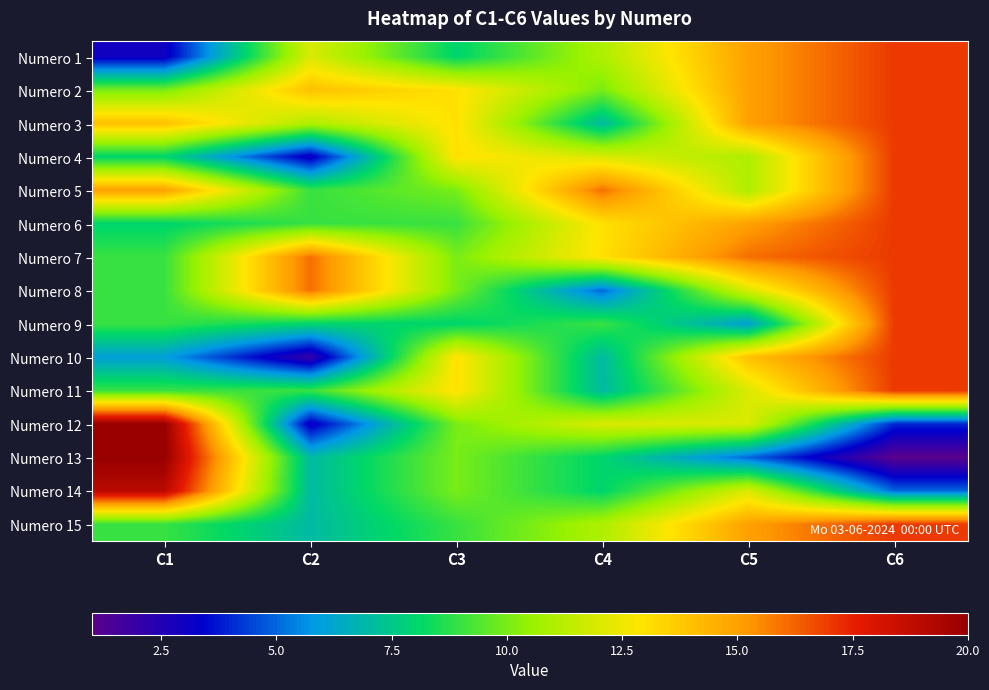

At which category is the sum across all series the highest?

C6